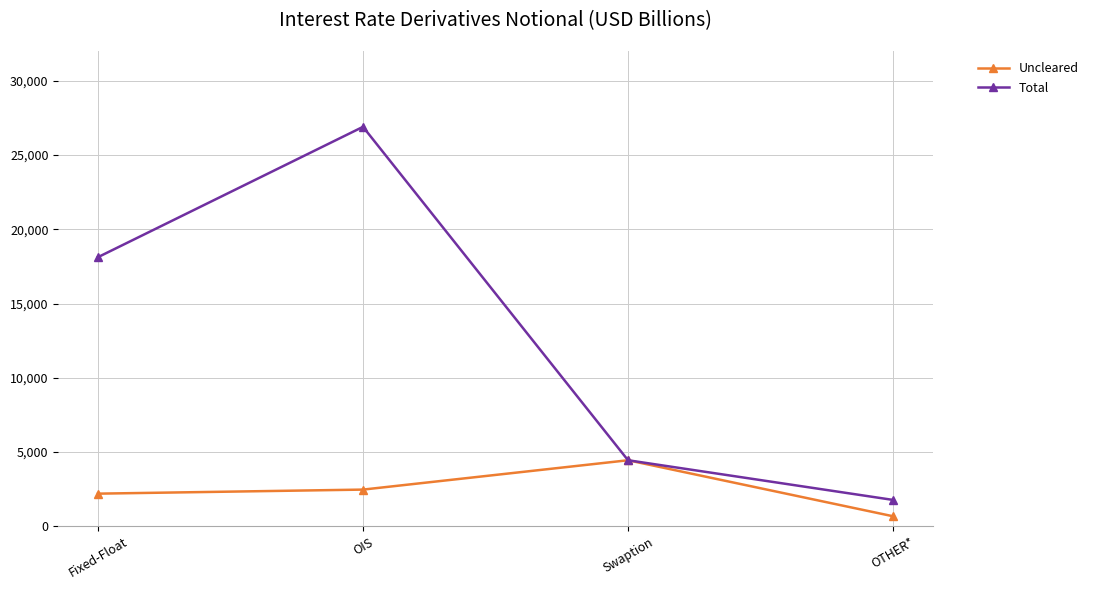

Between Fixed-Float and OTHER*, which series saw the biggest shift?

Total